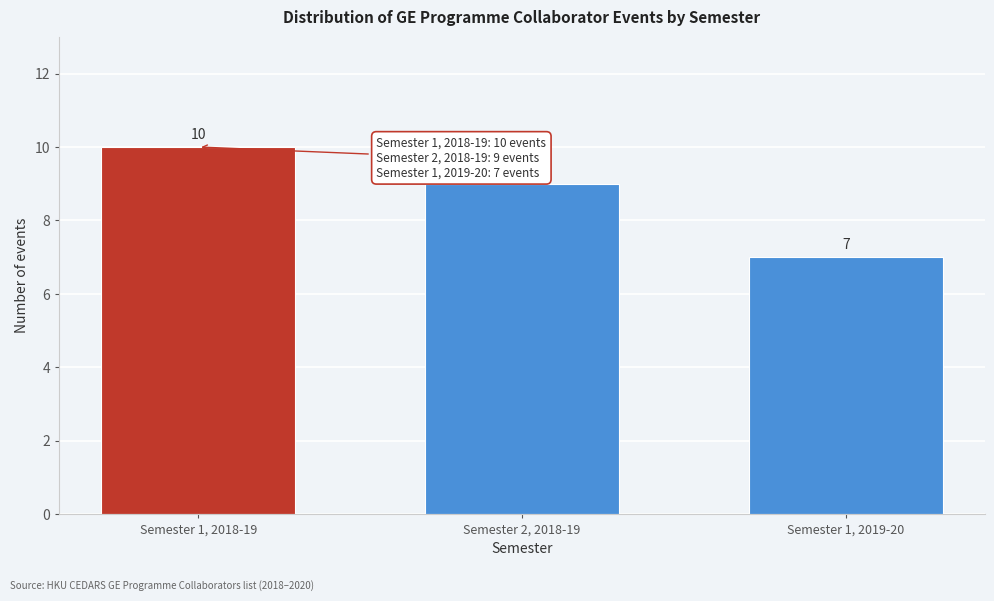

Reading left to right, what are all the values shown in this chart?

10	9	7